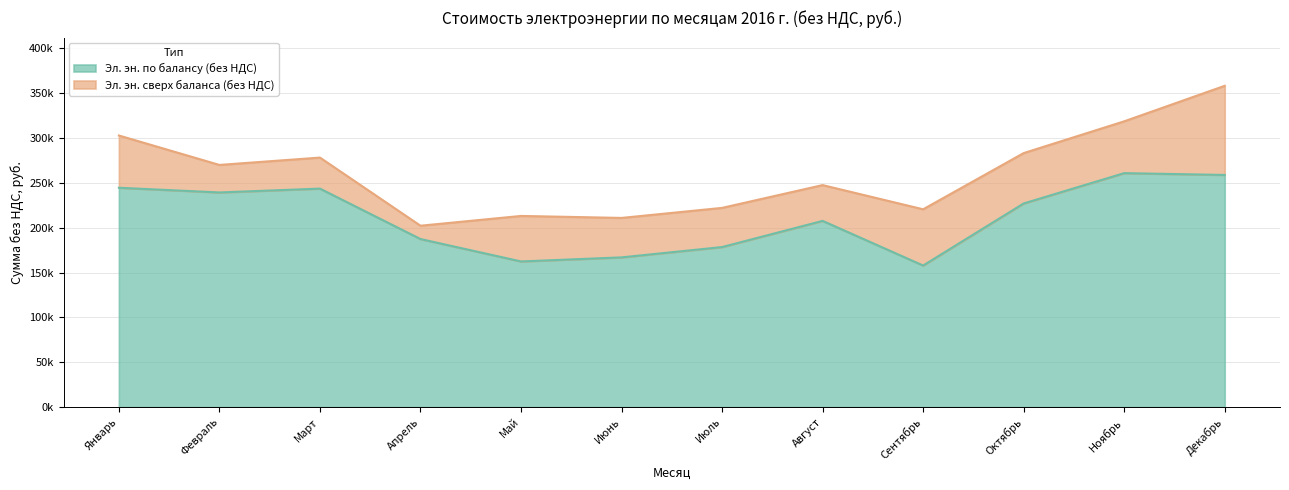

Reading left to right, extract all data points from this chart.

244624.4	239391.9	243676.7	187420.0	162429.0	166961.4	178475.2	207678.4	157866.3	227102.2	260923.6	258921.3